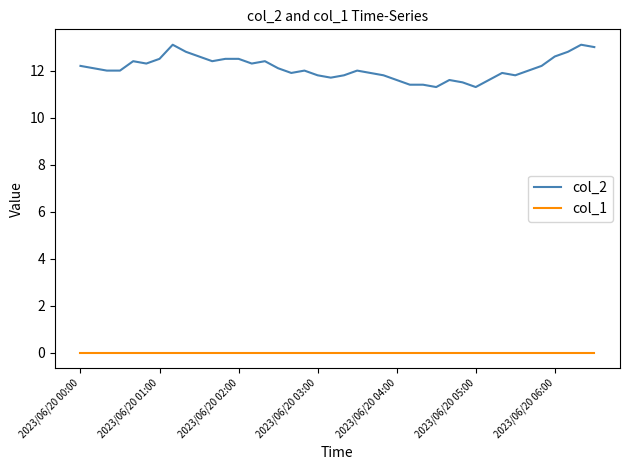

Rank the series by their maximum value, from highest to lowest.

col_2, col_1